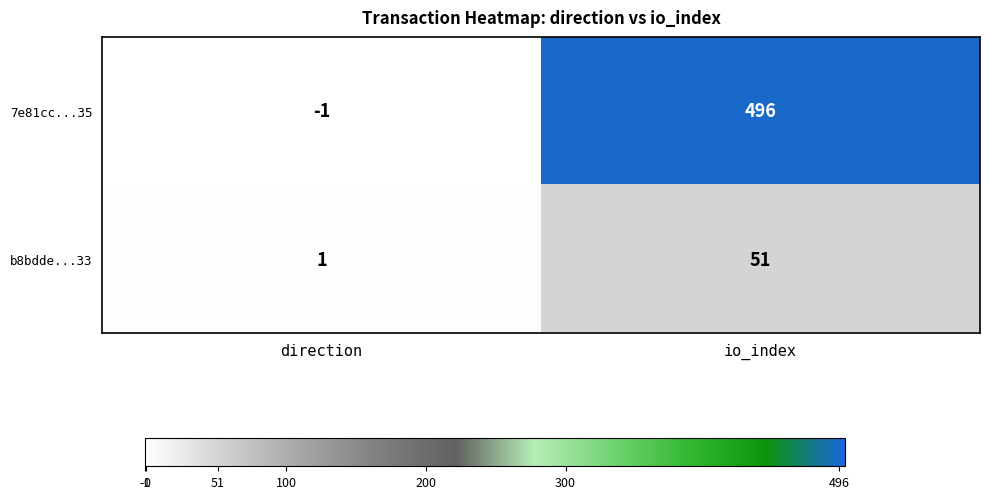

List the series in order of their overall mean, highest first.

7e81cc...35, b8bdde...33